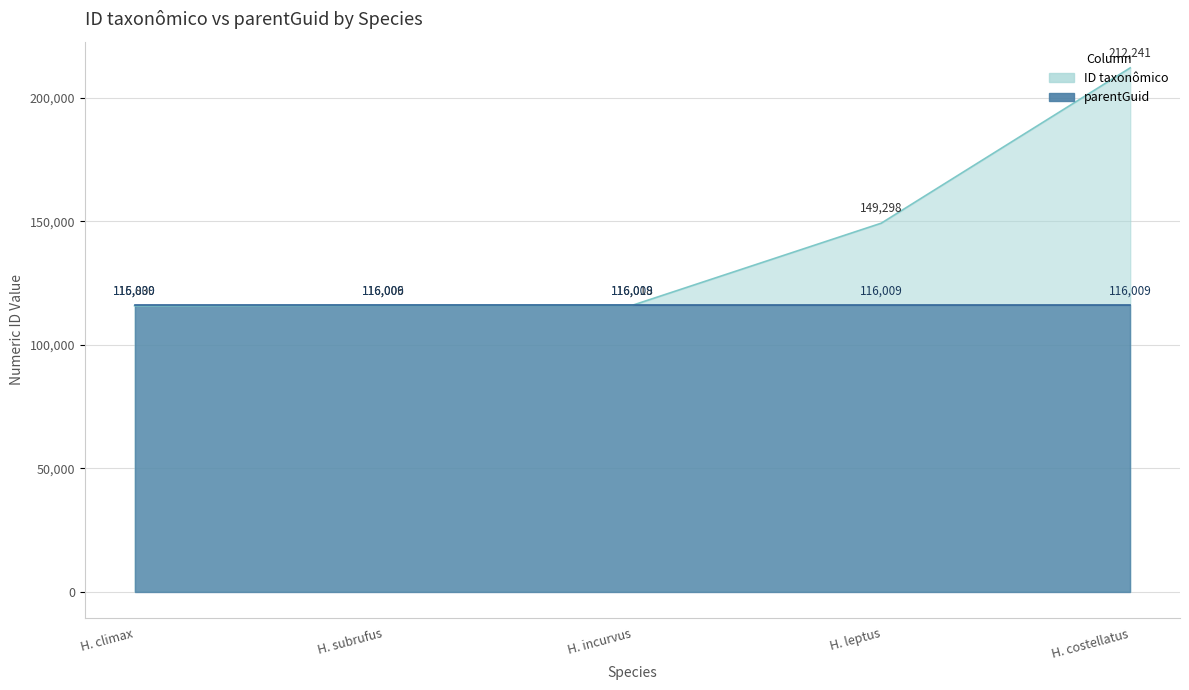

What position from the left is H. leptus?

4